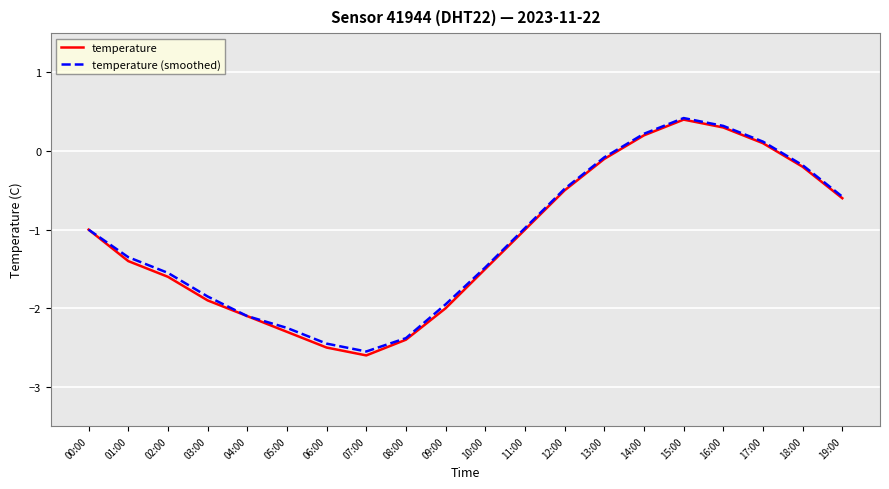

Is the value of temperature at 12:00 greater than the value of temperature (smoothed) at 17:00?

No